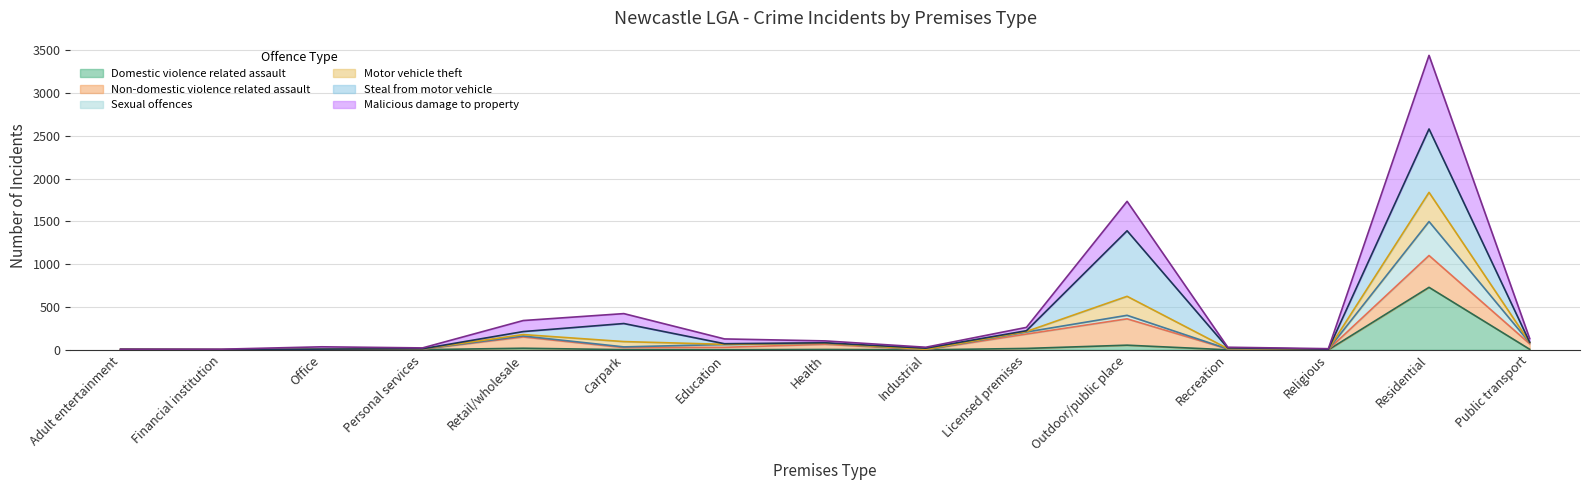

Is the value of Domestic violence related assault at Carpark greater than the value of Motor vehicle theft at Carpark?

No